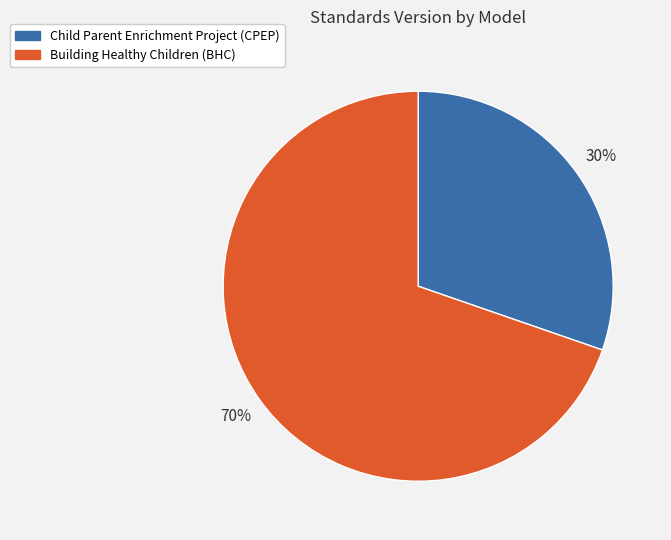

What percentage is the Child Parent Enrichment Project (CPEP) slice, to the nearest percent?

30%